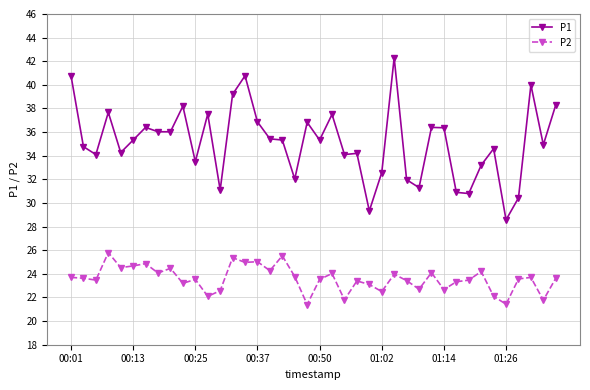

Which series has the largest total across all categories?

P1